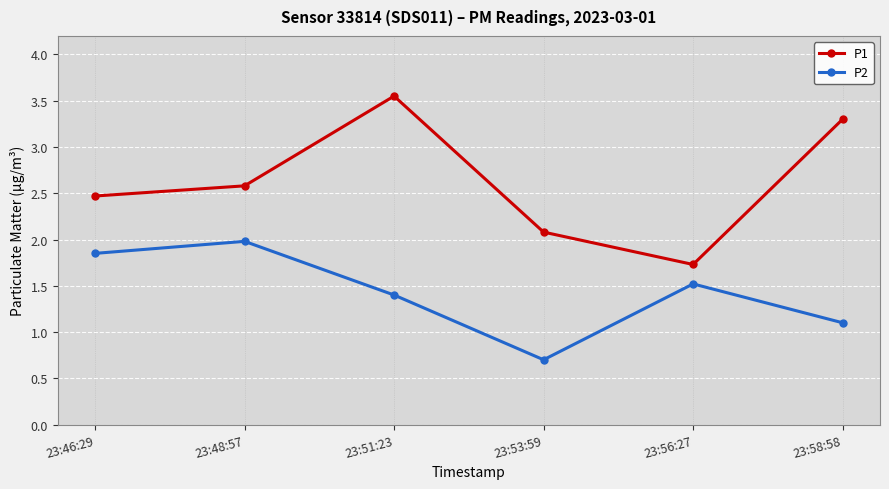

What is the difference between the P1 values at 23:58:58 and 23:46:29?

0.8